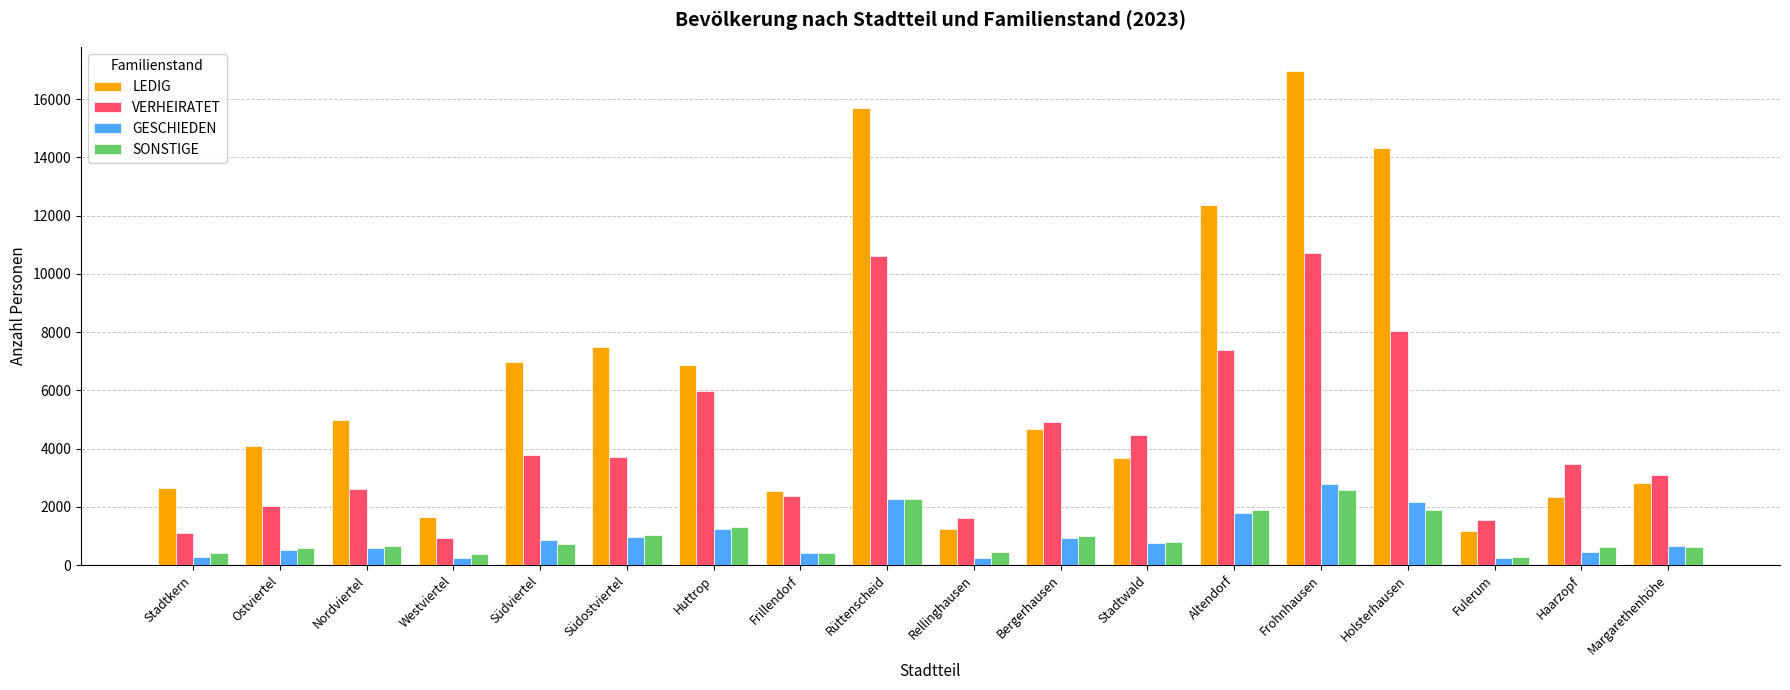

The GESCHIEDEN series shows 281 at Stadtkern. True or false?

True